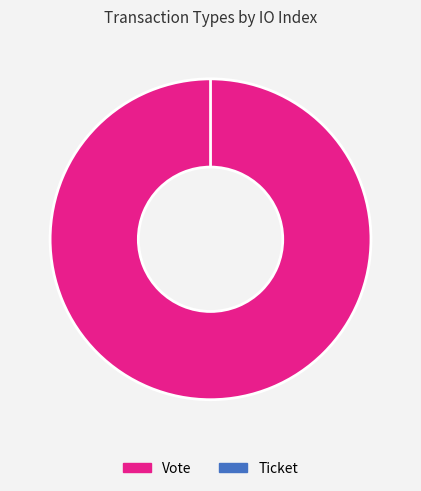

To the nearest percent, what percentage of the pie is Vote?

100%